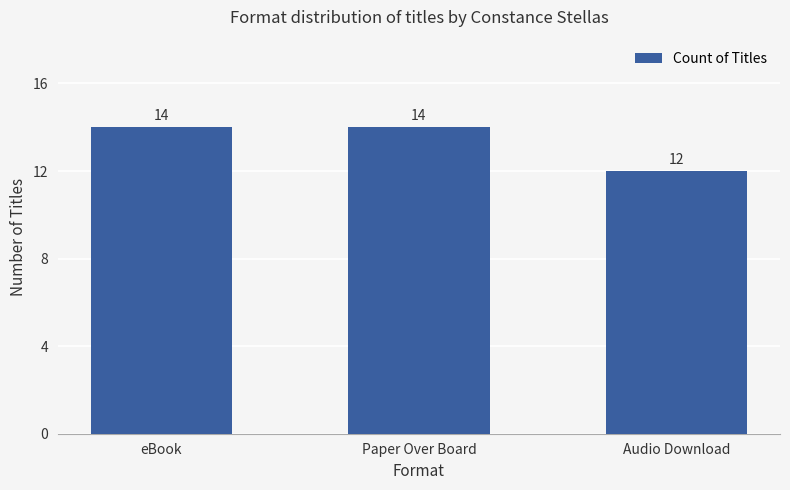

Read the value at Audio Download.

12